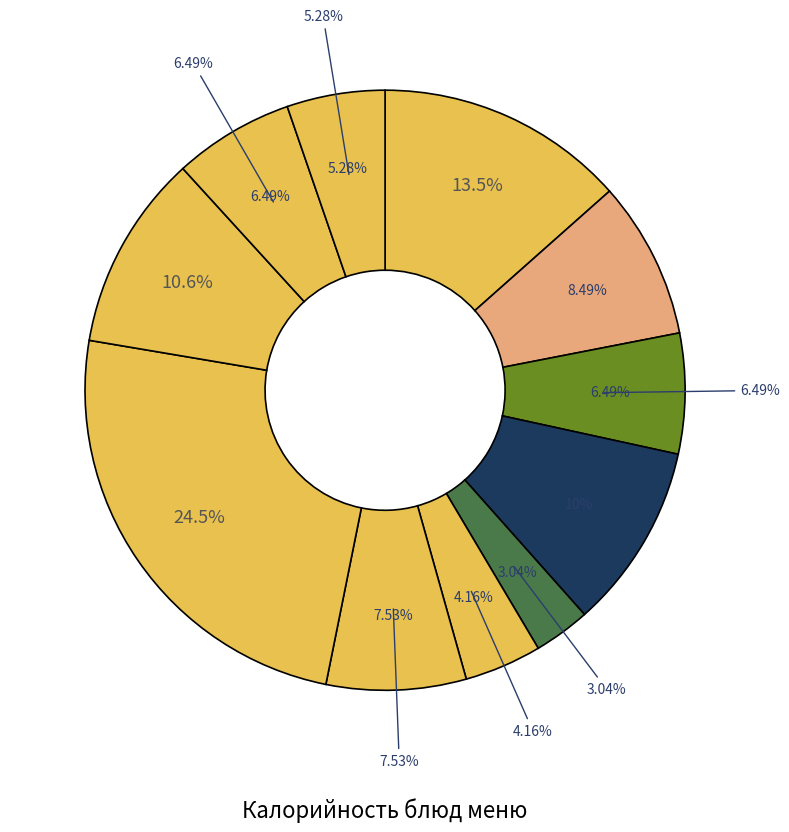

To the nearest percent, what percentage of the pie is салат из белокачанной капусты?

4%